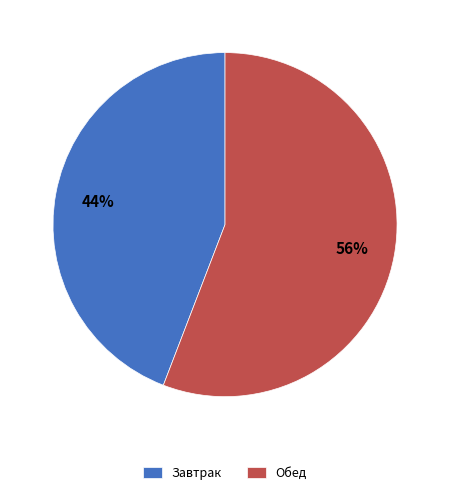

Approximately how many times larger is the value at Обед compared to Завтрак?

1.3